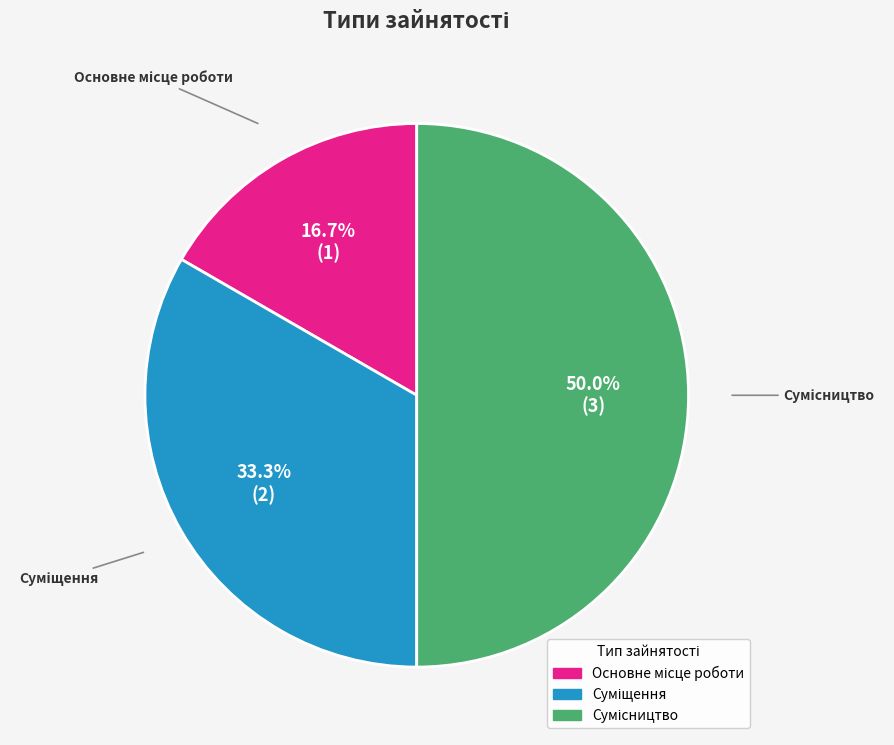

Count the number of slices in the pie.

3